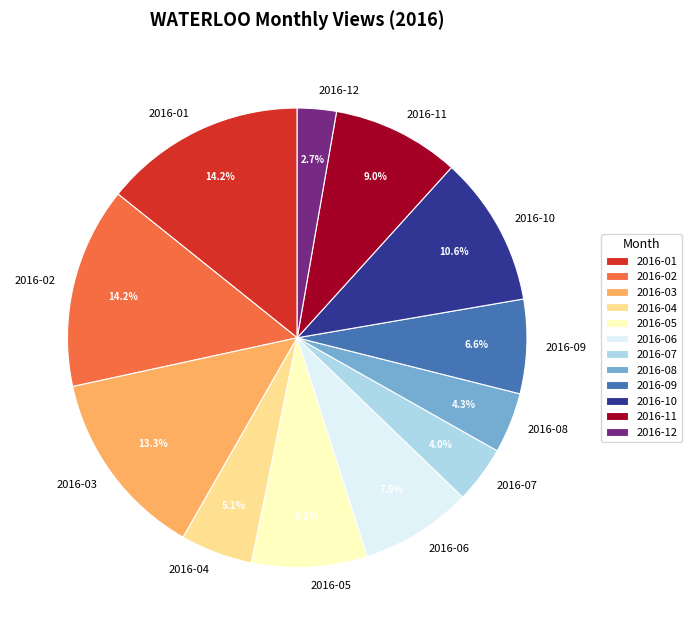

What percentage is the 2016-04 slice, to the nearest percent?

5%